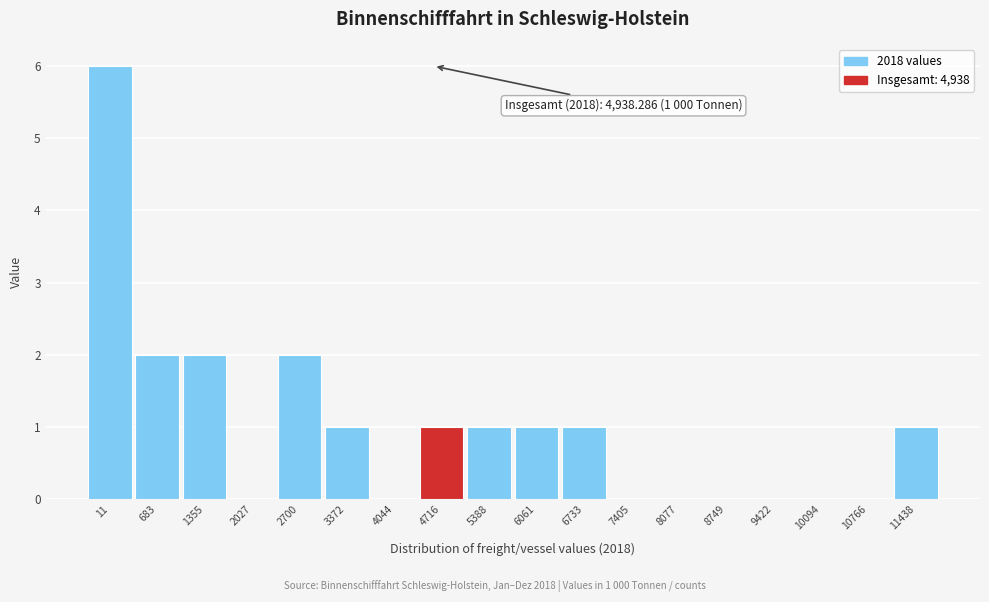

Reading left to right, extract all data points from this chart.

11=6	683=2	1355=2	2027=0	2700=2	3372=1	4044=0	4716=1	5388=1	6061=1	6733=1	7405=0	8077=0	8749=0	9422=0	10094=0	10766=0	11438=1